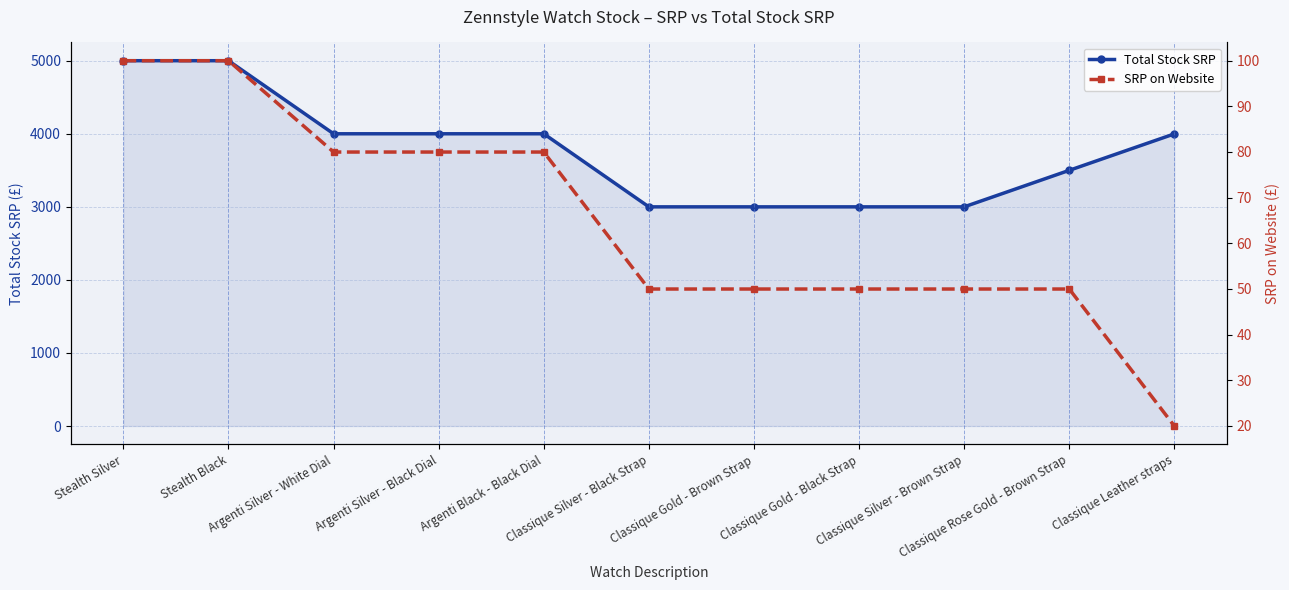

True or false: Total Stock SRP and SRP on Website intersect in this chart.

False